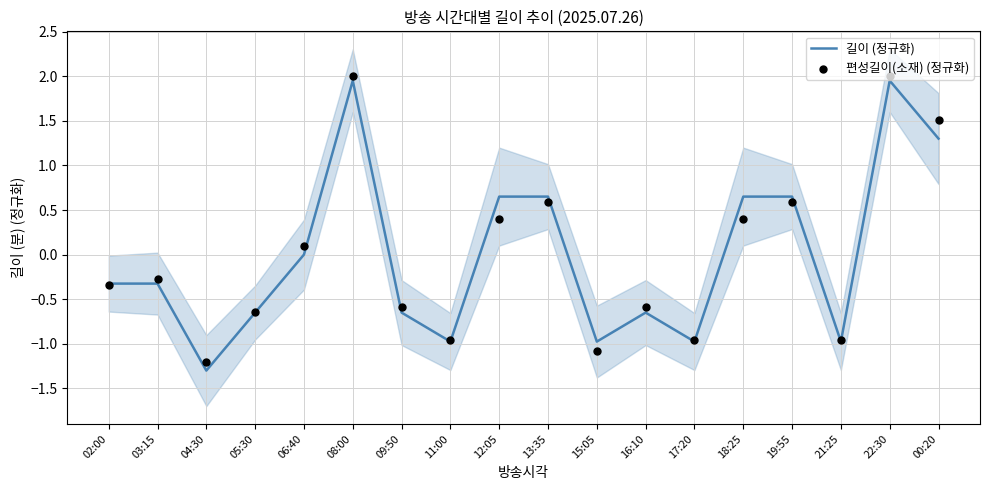

Which series has the largest total across all categories?

편성길이(소재) (정규화)